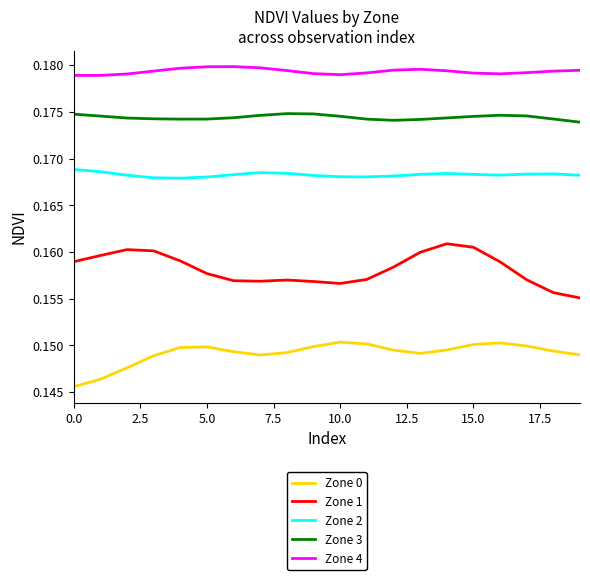

True or false: Zone 2 and Zone 1 intersect in this chart.

False